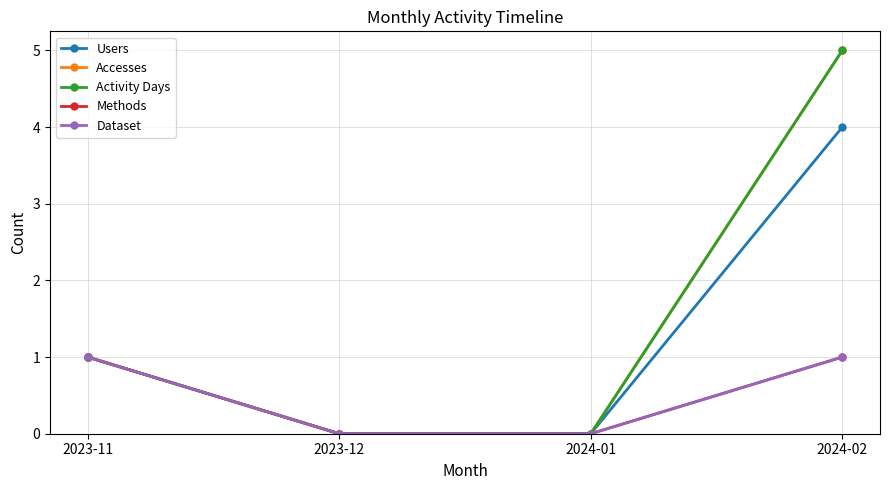

Rank the series at 2024-02 from lowest to highest value.

Methods, Dataset, Users, Accesses, Activity Days